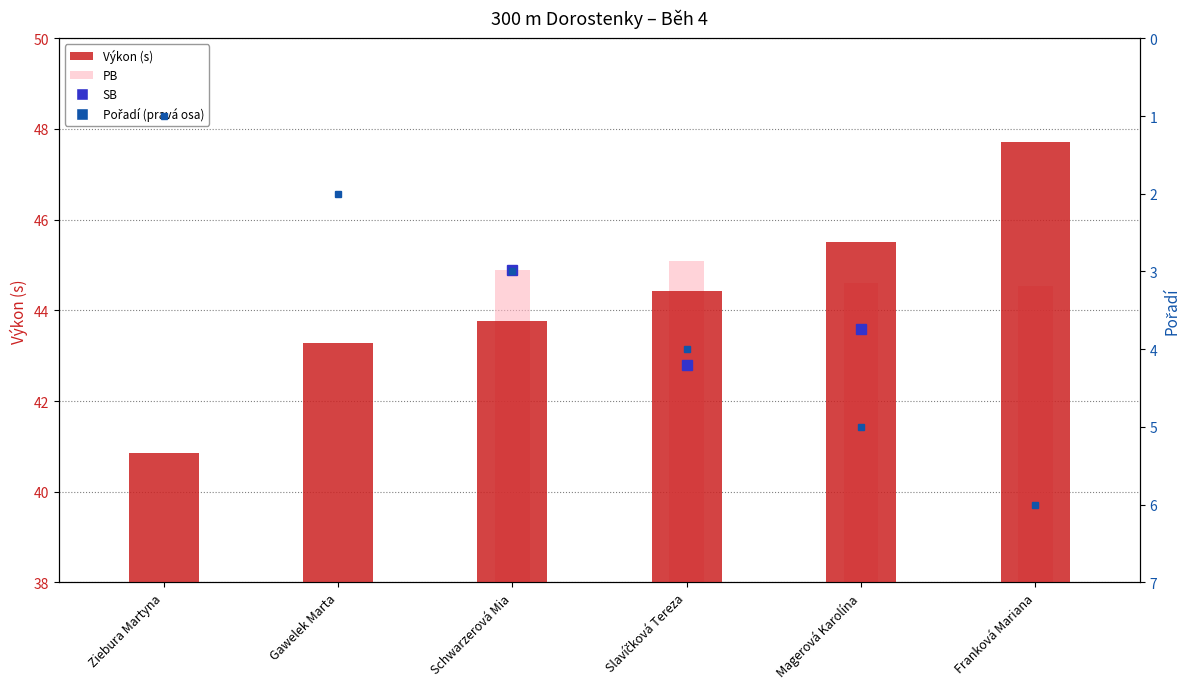

Is it true that Pořadí equals 0.6 at Gawelek Marta?

False